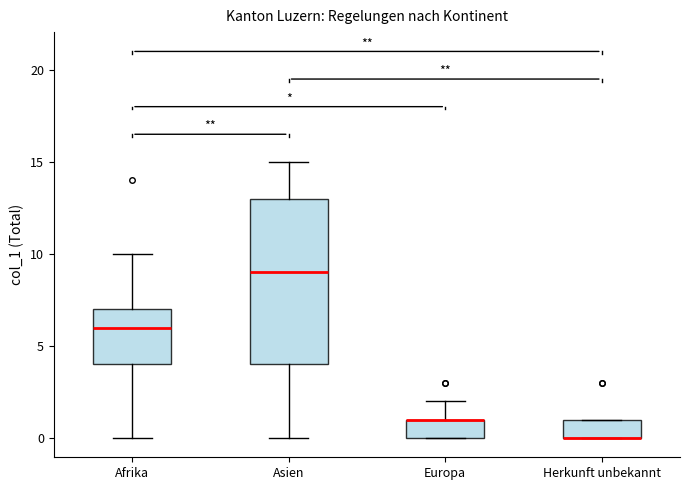

Reading left to right, transcribe this box plot: for each box, give where its median line is, the range the box spans, and where its two whiskers end, as read against the y-axis. The values are not printed on the chart, so give them approximately, as read against the axis.

Afrika: median 6, box 4 to 7, whiskers 0 to 10
Asien: median 9, box 4 to 13, whiskers 0 to 15
Europa: median 1 (drawn on the box's upper edge), box 0 to 1, whiskers 0 to 2
Herkunft unbekannt: median 0 (drawn on the box's lower edge), box 0 to 1, whiskers 0 to 1